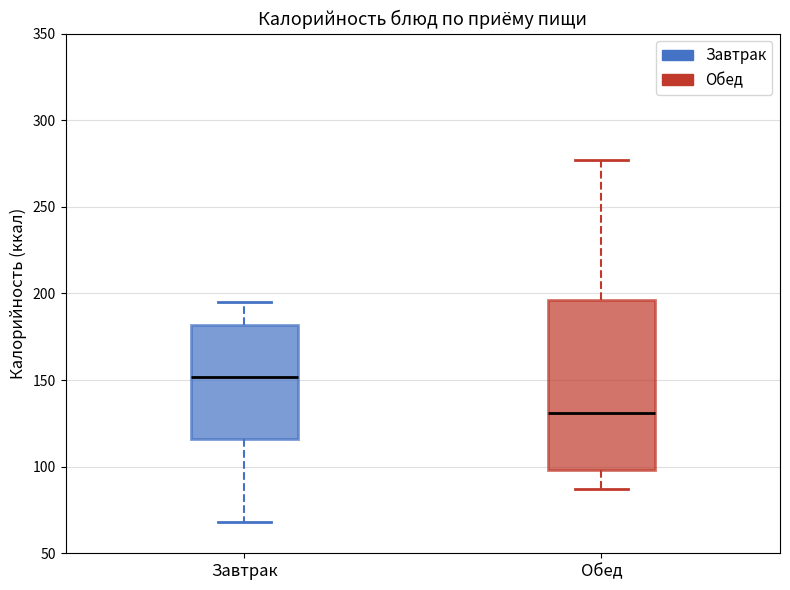

Reading left to right, read every box against the y-axis: the position of its median line, the range the box covers, and the ends of its whiskers. The values are not printed on the chart, so give them approximately, as read against the axis.

Завтрак: median 150, box 115 to 180, whiskers 70 to 195
Обед: median 130, box 100 to 195, whiskers 85 to 275